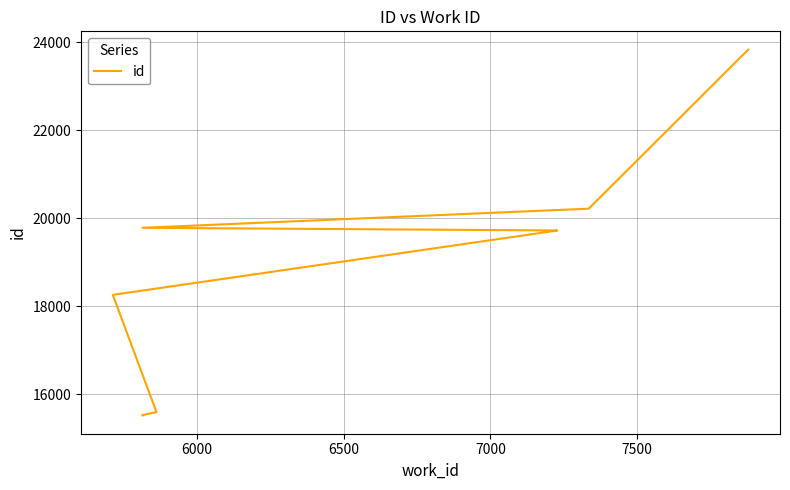

Reading right to left, transcribe all the data shown in this chart.

23830	20217	19783	19722	19721	18260	15595	15530	15523	15521